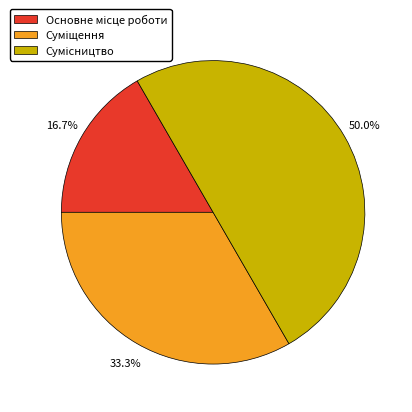

Does any single category account for the majority?

No